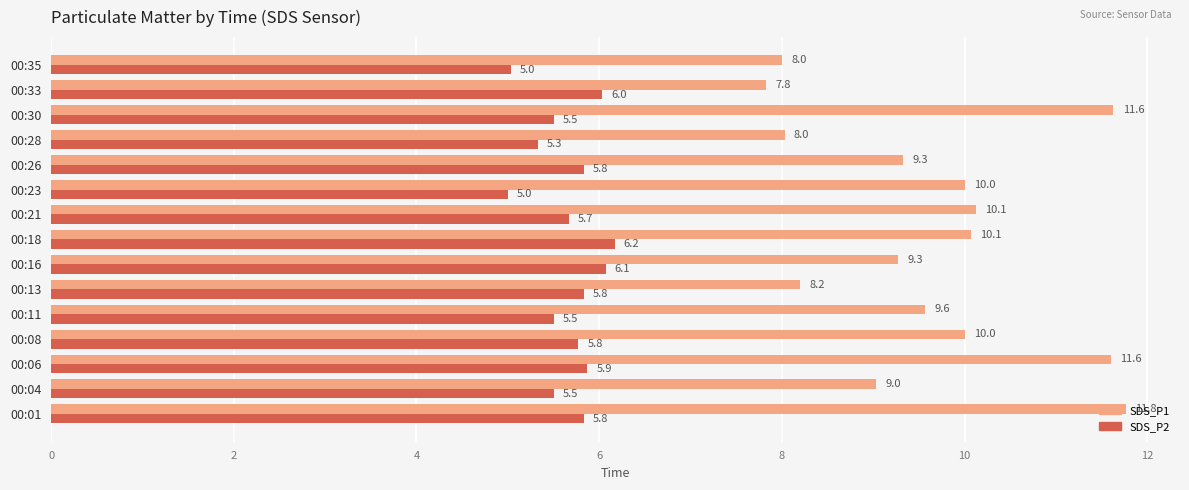

What is the maximum value shown in the chart?

11.8